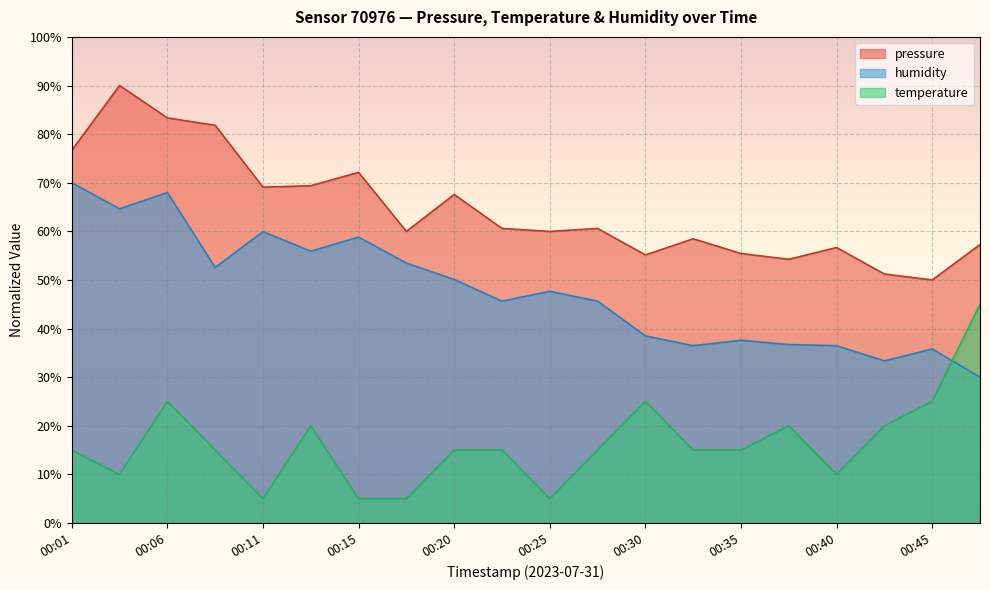

What is the total value across all series at 00:13?

145.3